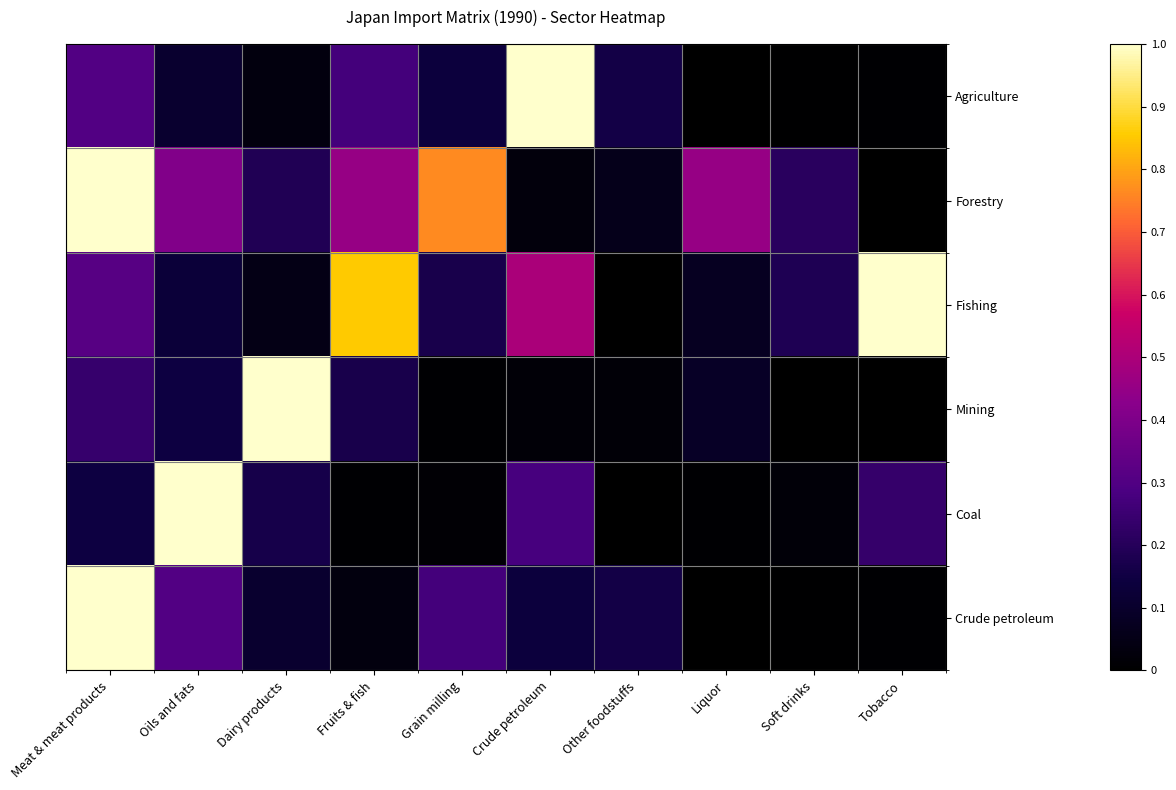

Reading left to right, transcribe all the data shown in this chart.

Agriculture: Meat & meat products=0.3	Oils and fats=0.1	Dairy products=0.0	Fruits & fish=0.3	Grain milling=0.1	Crude petroleum=1.0	Other foodstuffs=0.2	Liquor=0.0	Soft drinks=0.0	Tobacco=0.0
Forestry: Meat & meat products=1.0	Oils and fats=0.4	Dairy products=0.2	Fruits & fish=0.5	Grain milling=0.8	Crude petroleum=0.0	Other foodstuffs=0.1	Liquor=0.5	Soft drinks=0.2	Tobacco=0.0
Fishing: Meat & meat products=0.3	Oils and fats=0.1	Dairy products=0.0	Fruits & fish=0.9	Grain milling=0.2	Crude petroleum=0.5	Other foodstuffs=0.0	Liquor=0.1	Soft drinks=0.2	Tobacco=1.0
Mining: Meat & meat products=0.2	Oils and fats=0.1	Dairy products=1.0	Fruits & fish=0.2	Grain milling=0.0	Crude petroleum=0.0	Other foodstuffs=0.0	Liquor=0.1	Soft drinks=0.0	Tobacco=0.0
Coal: Meat & meat products=0.1	Oils and fats=1.0	Dairy products=0.2	Fruits & fish=0.0	Grain milling=0.0	Crude petroleum=0.3	Other foodstuffs=0.0	Liquor=0.0	Soft drinks=0.0	Tobacco=0.2
Crude petroleum: Meat & meat products=1.0	Oils and fats=0.3	Dairy products=0.1	Fruits & fish=0.0	Grain milling=0.3	Crude petroleum=0.1	Other foodstuffs=0.2	Liquor=0.0	Soft drinks=0.0	Tobacco=0.0